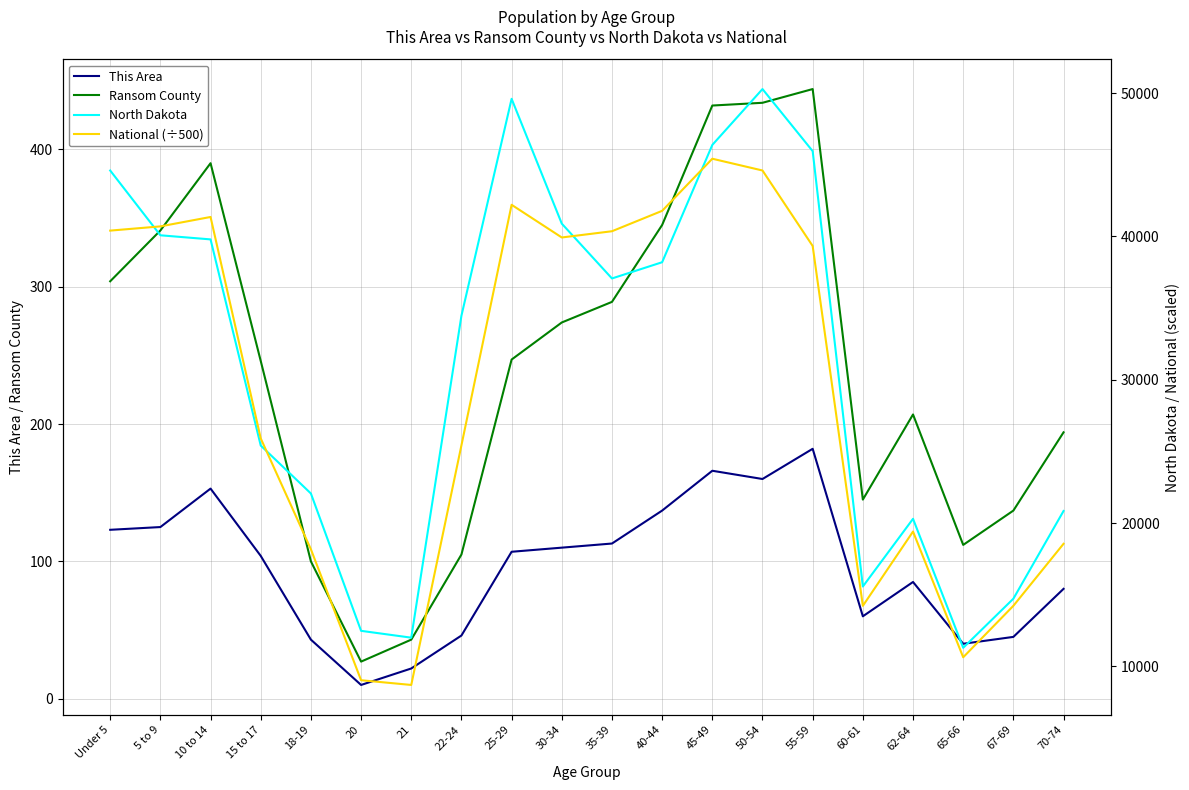

What are all the series names shown in the legend?

This Area, Ransom County, North Dakota, National (÷500)